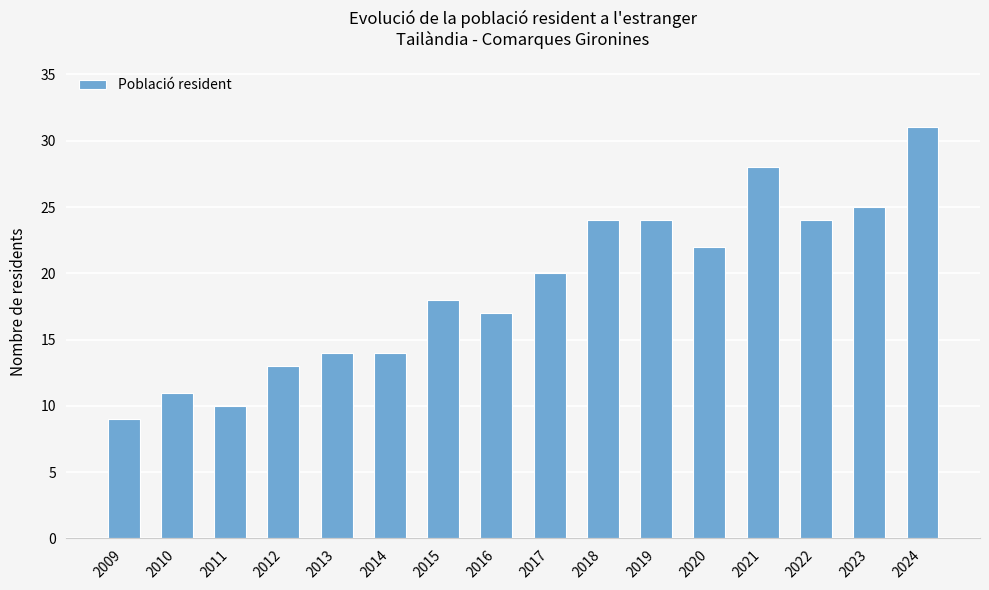

Where is the data nearest to the value 20?

2017